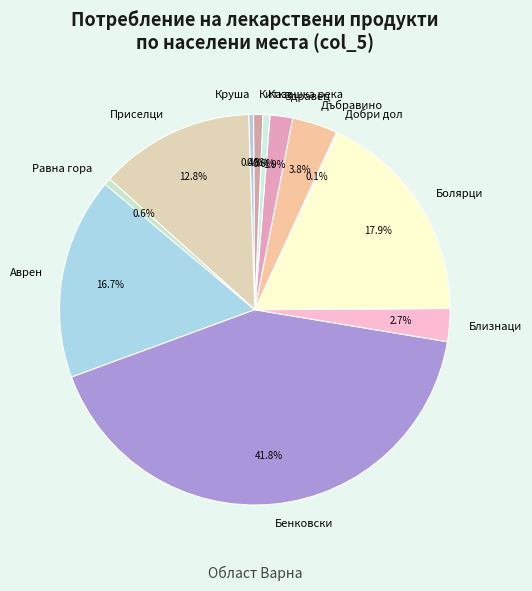

What is the ratio of the value at Дъбравино to the value at Приселци?

0.3